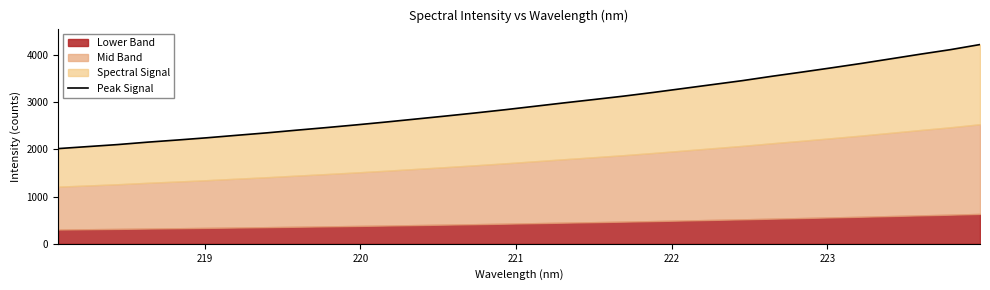

Is it true that the value at 11 is 3764.2?

False